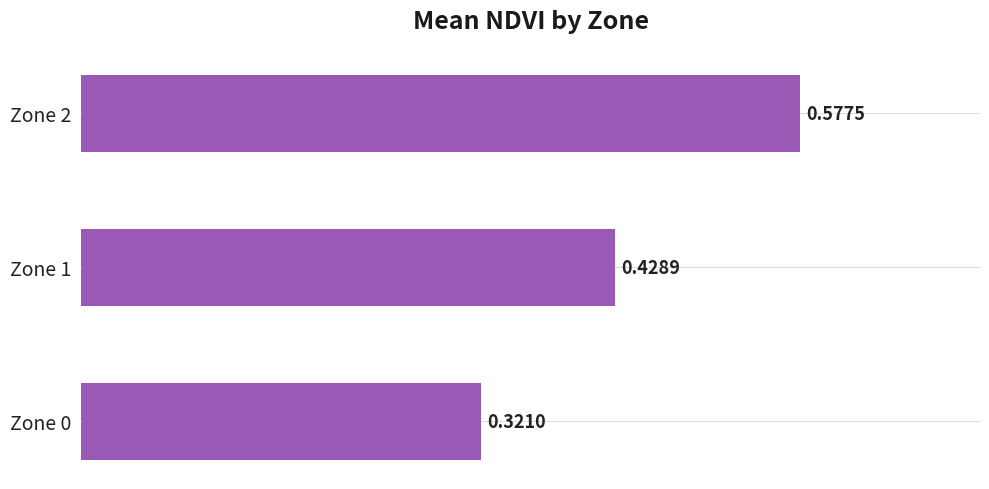

What is the sum of all values?

1.3